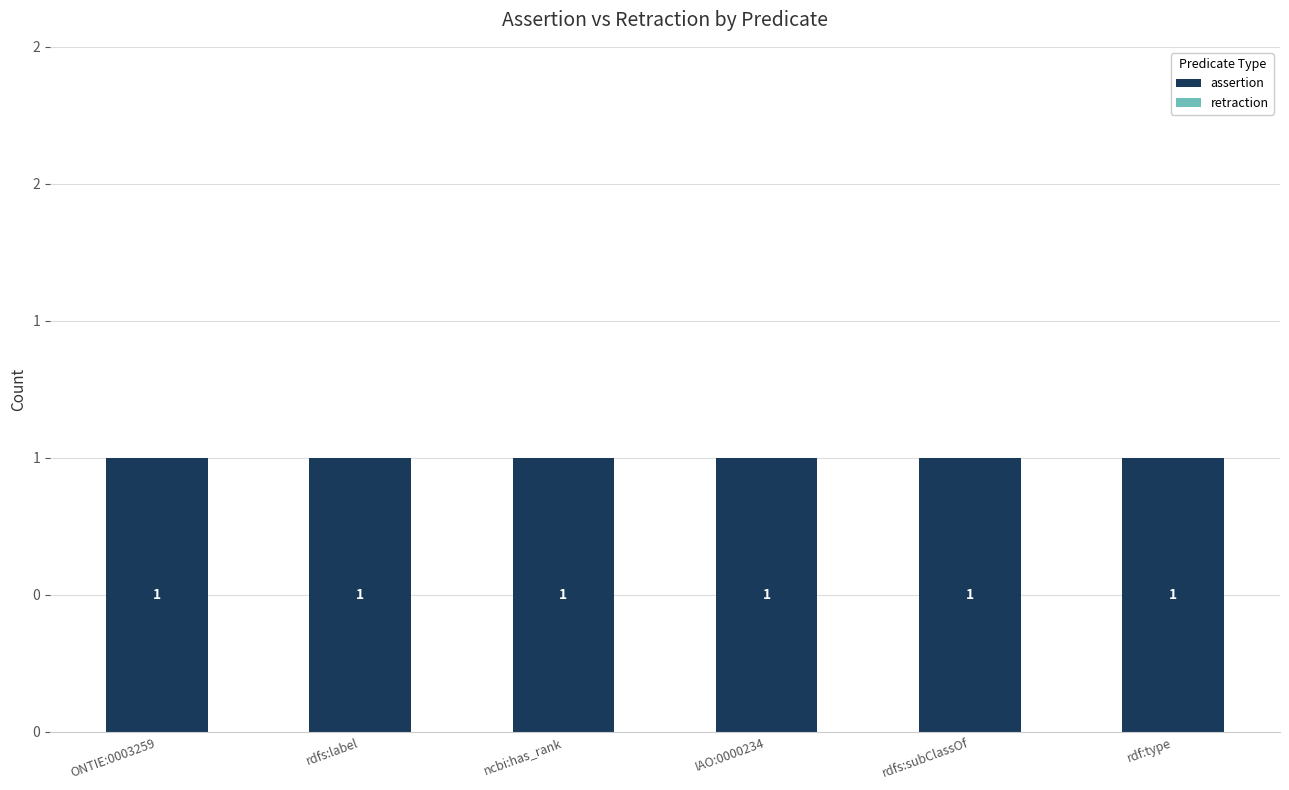

What is the label of the 6th bar from the right?

ONTIE:0003259